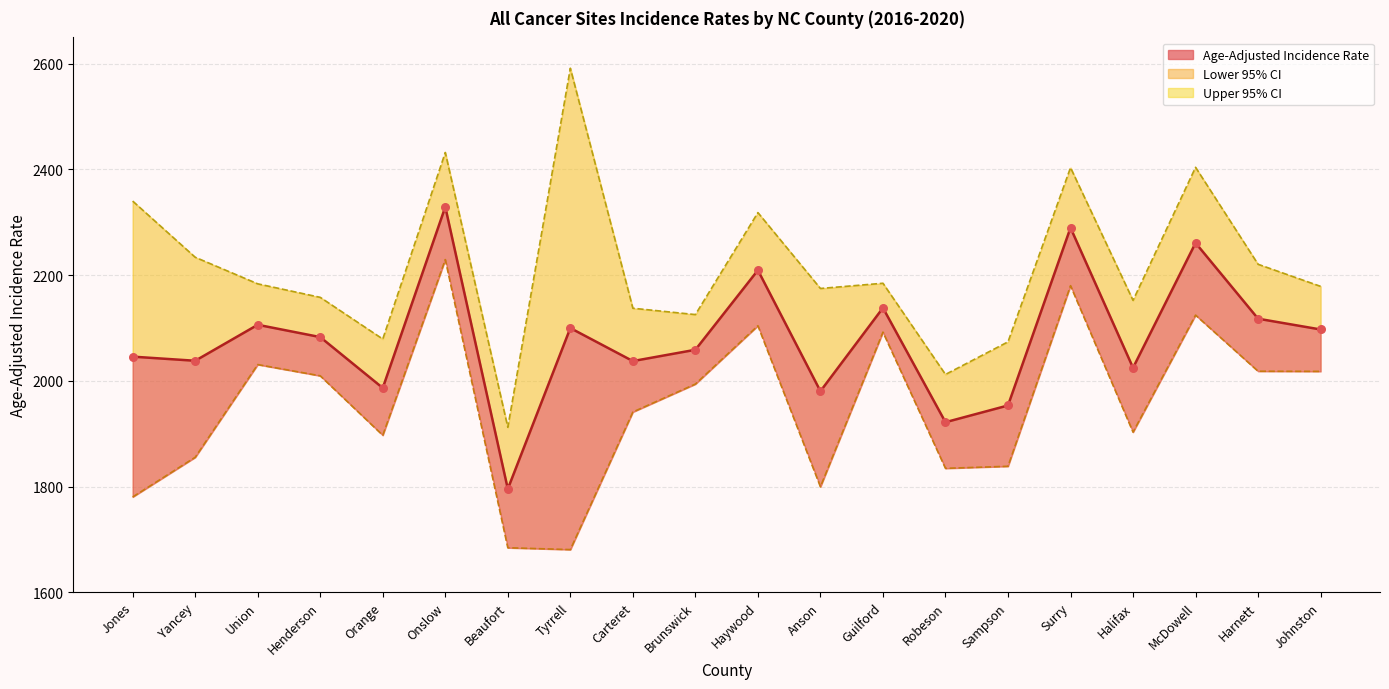

At which category is the sum across all series the highest?

Onslow